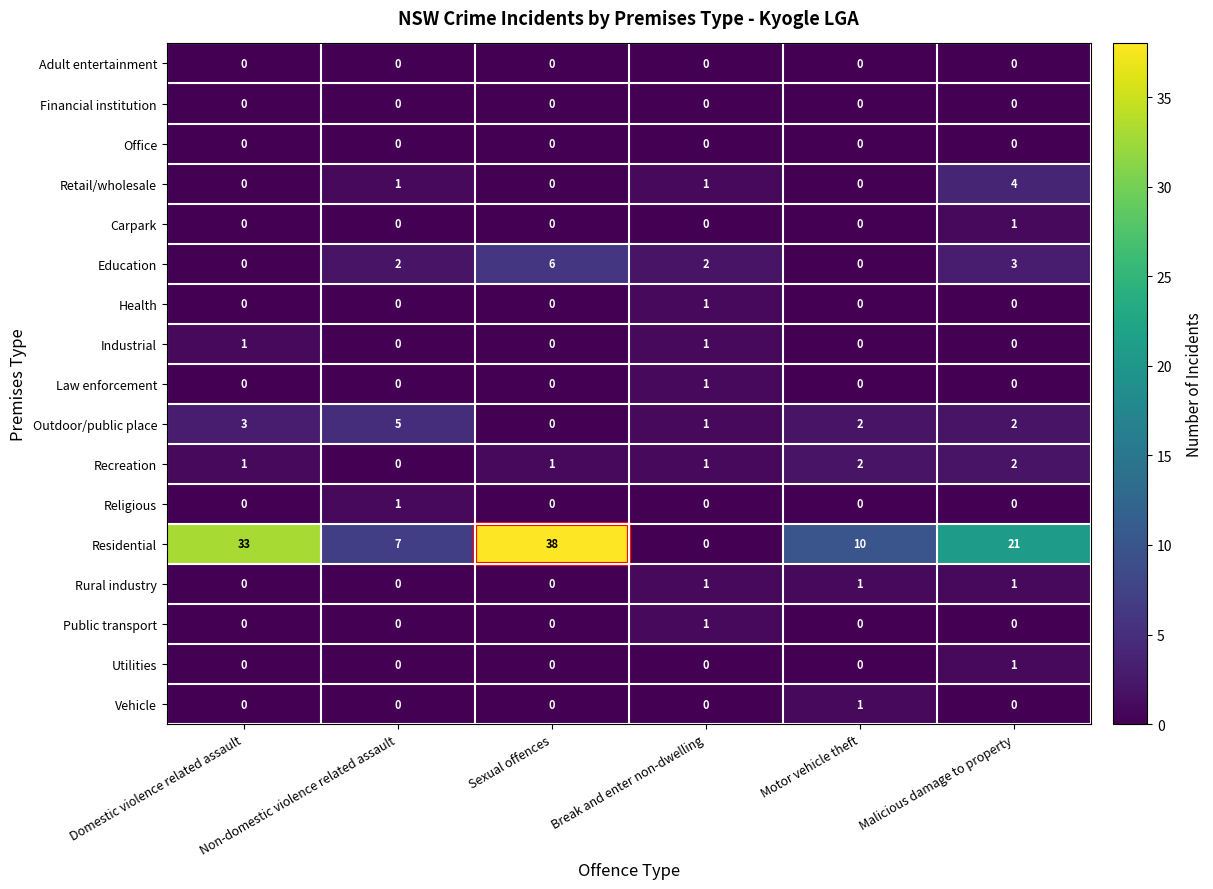

What is the difference between the highest and lowest values at Malicious damage to property?

21